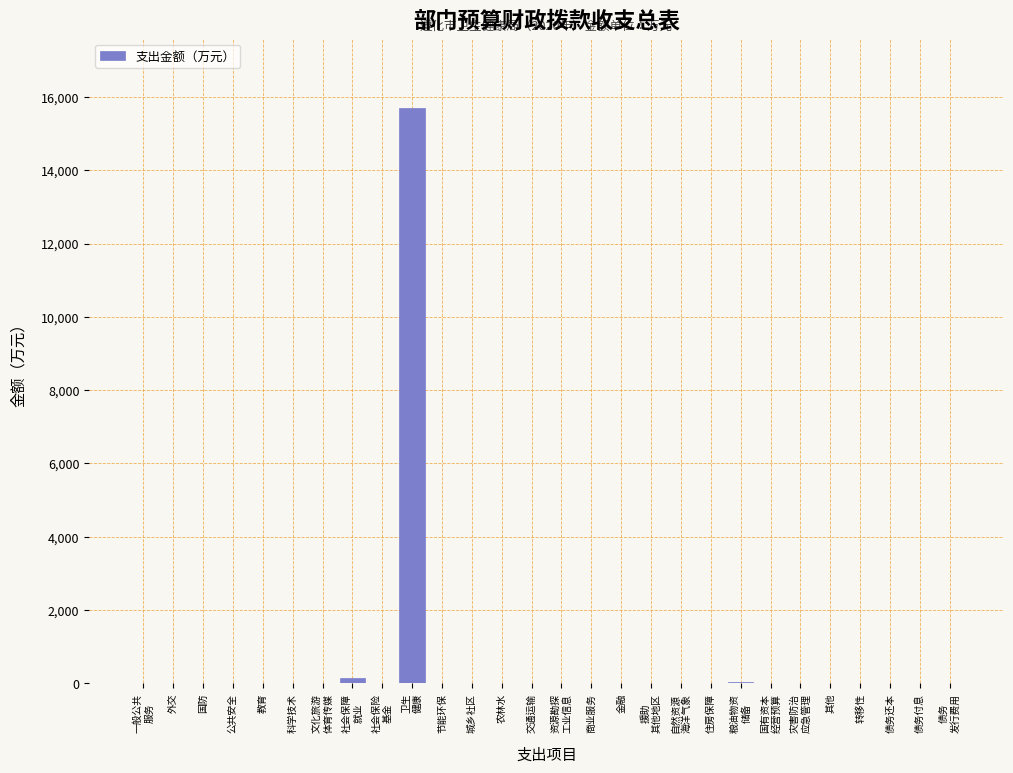

Is it true that the value at 住房保障 is 10292.7?

False